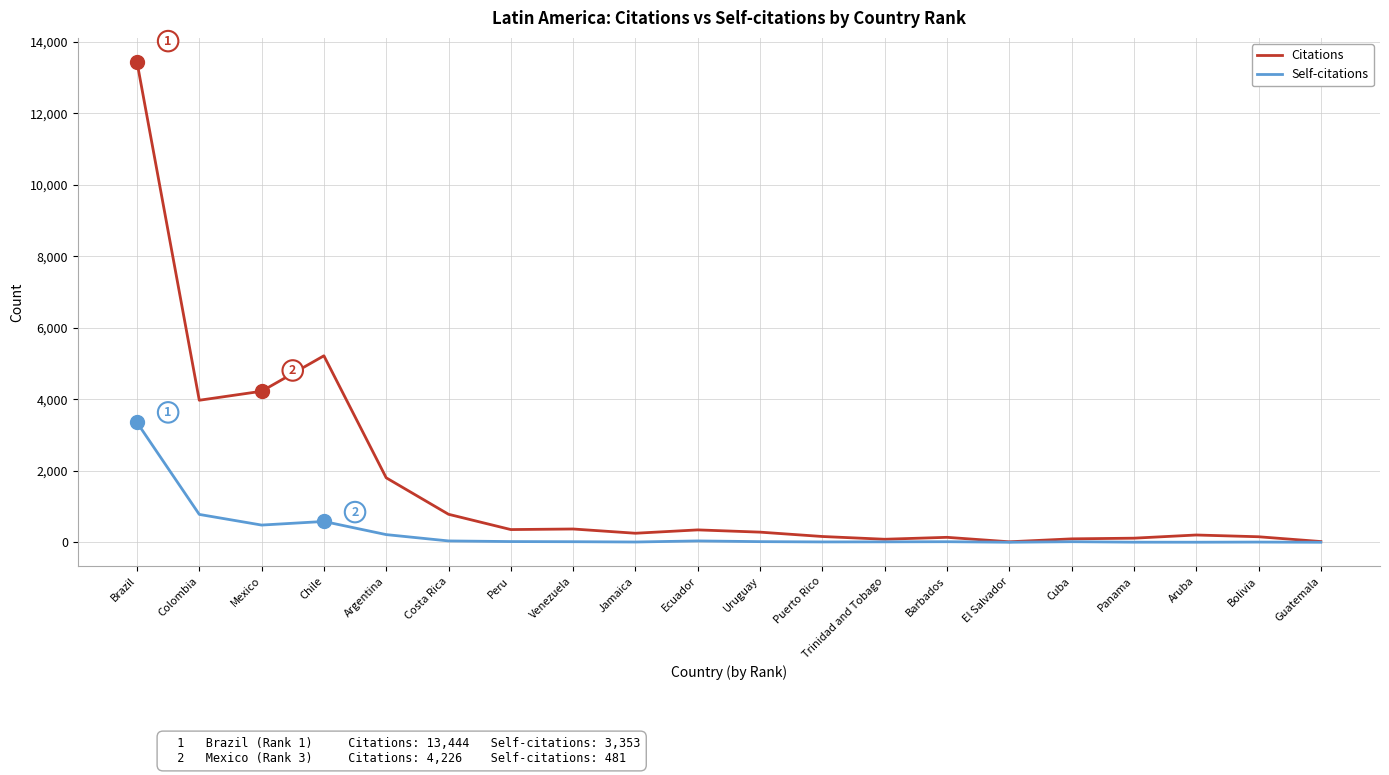

Rank the series by their average value, from lowest to highest.

Self-citations, Citations